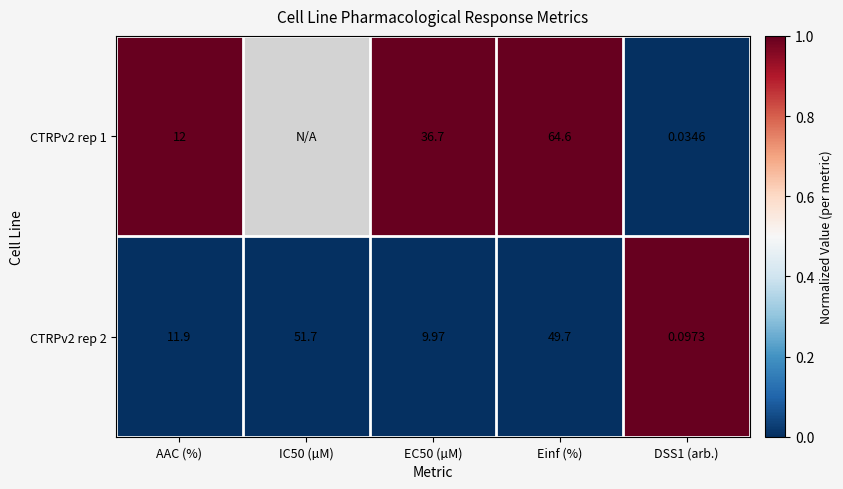

Where is CTRPv2 rep 2 nearest to the value 25?

AAC (%)